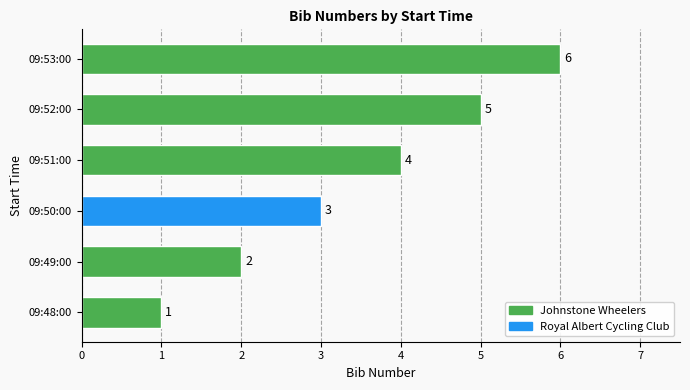

At which label is the value closest to 3?

09:50:00